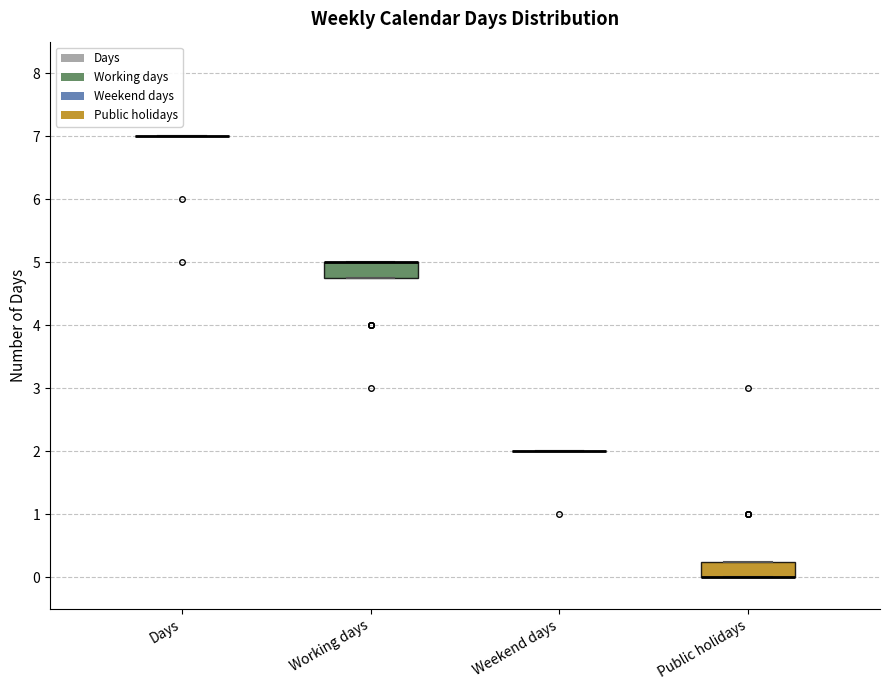

Reading left to right, transcribe this box plot: for each box, give where its median line is, the range the box spans, and where its two whiskers end, as read against the y-axis. The values are not printed on the chart, so give them approximately, as read against the axis.

Days: box collapsed to a line at 7.0, whiskers 7.0 to 7.0
Working days: median 5.0 (drawn on the box's upper edge), box 4.8 to 5.0, whiskers 4.8 to 5.0
Weekend days: box collapsed to a line at 2.0, whiskers 2.0 to 2.0
Public holidays: median 0.0 (drawn on the box's lower edge), box 0.0 to 0.3, whiskers 0.0 to 0.3